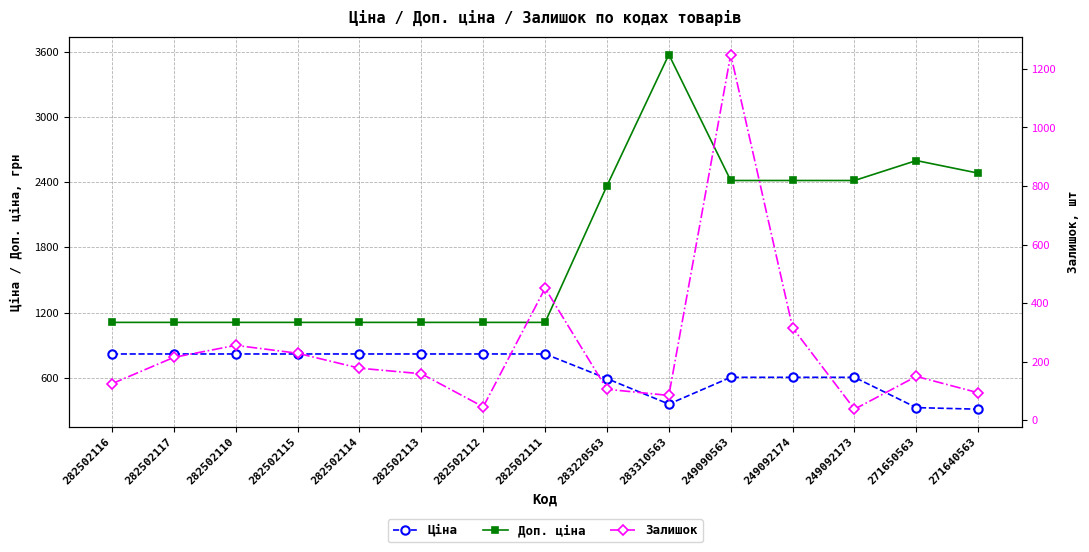

True or false: Залишок has more than 1 points higher than both neighbors.

True